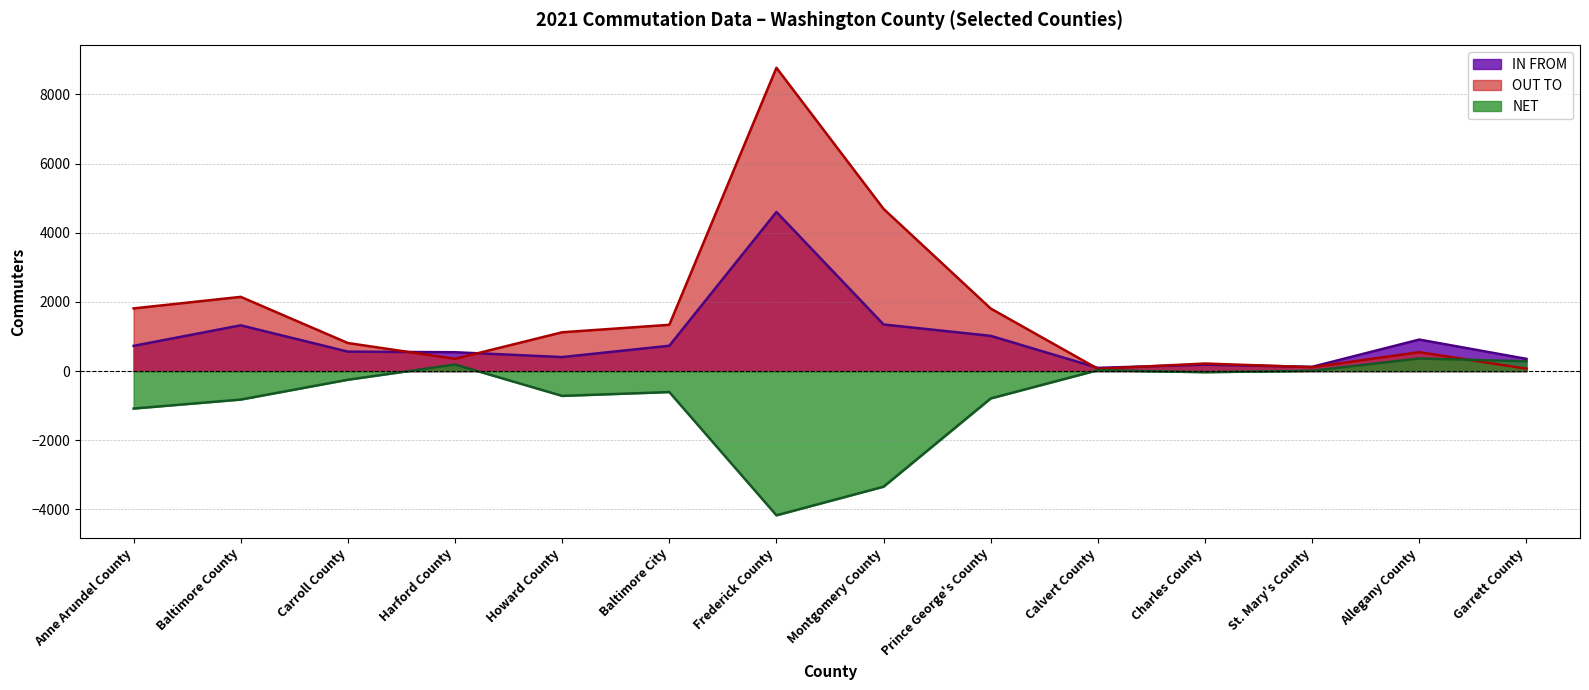

What is the greatest value displayed?

8771